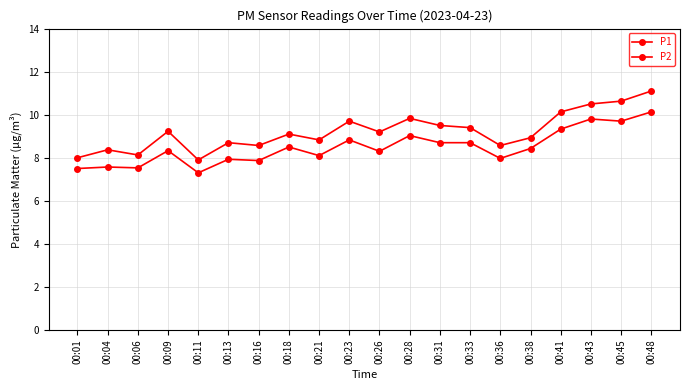

Does the chart have visible grid lines?

Yes